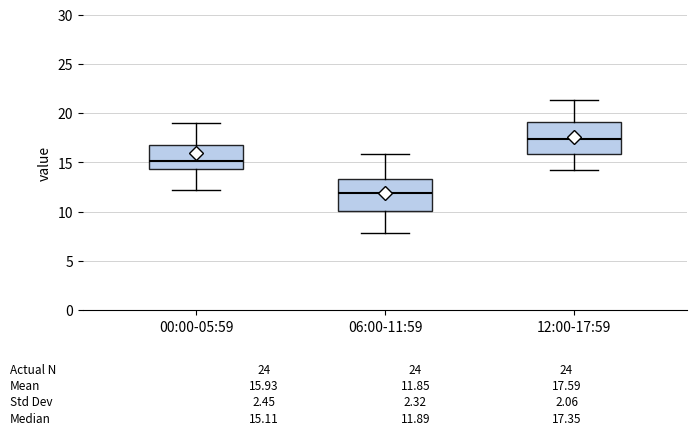

Which box's median line is the lowest?

06:00-11:59